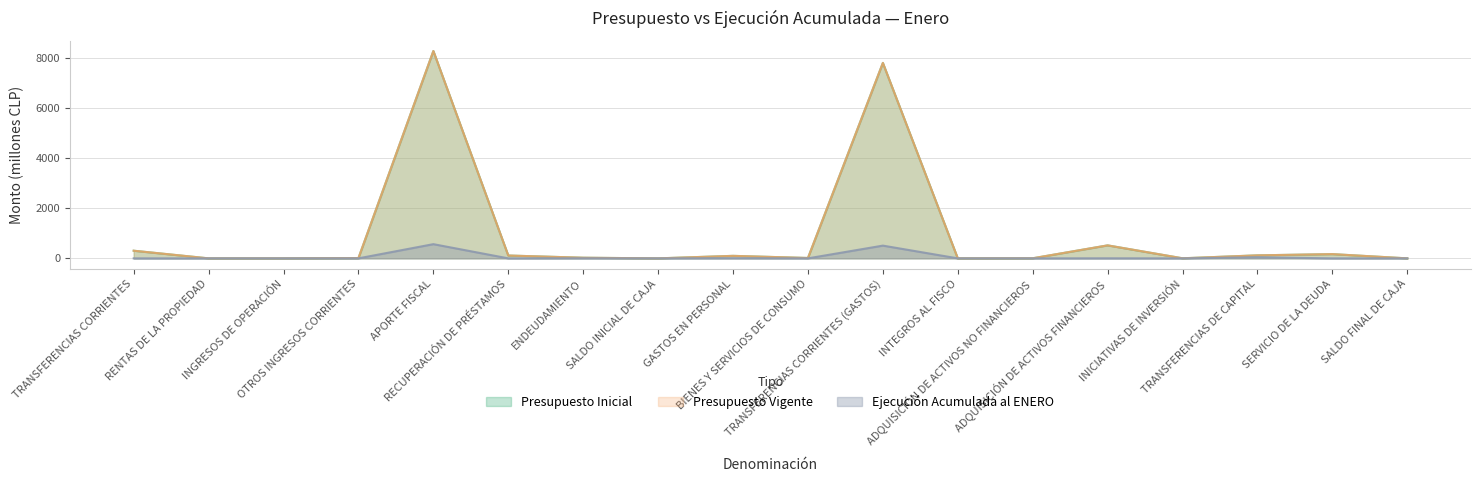

What is the sum of all Presupuesto Vigente values?

17458.9